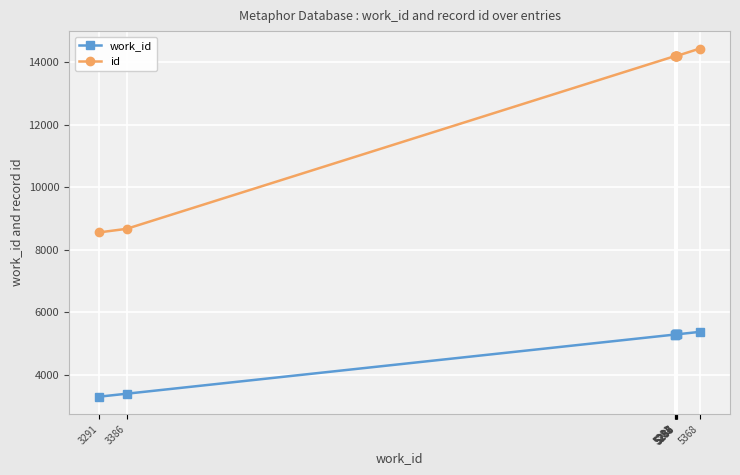

How many series are shown in this chart?

2